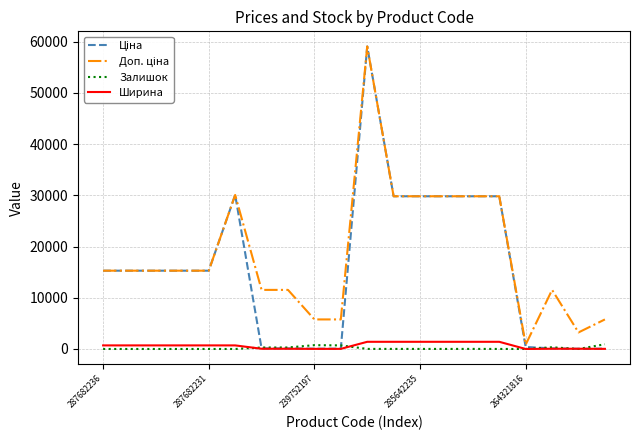

What is the greatest value displayed?

59075.7